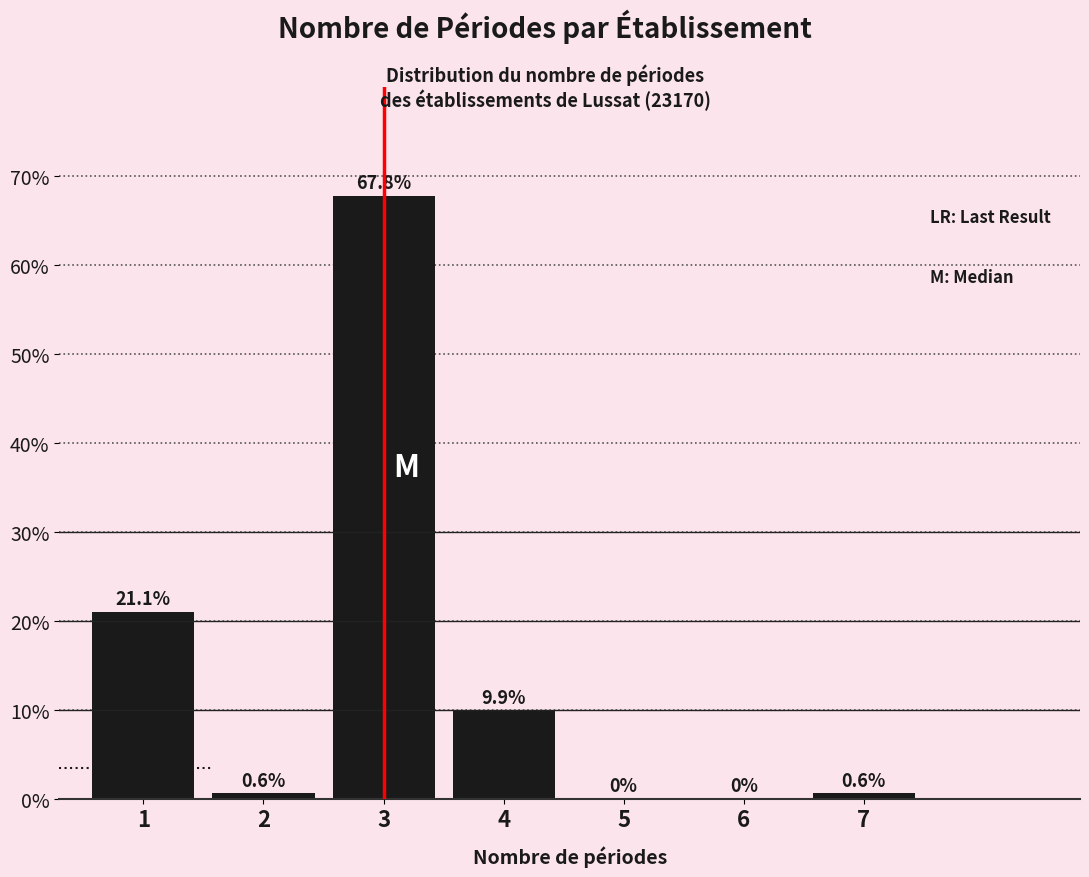

Reading left to right, what are all the values shown in this chart?

1=21.1	2=0.6	3=67.8	4=9.9	5=0.0	6=0.0	7=0.6